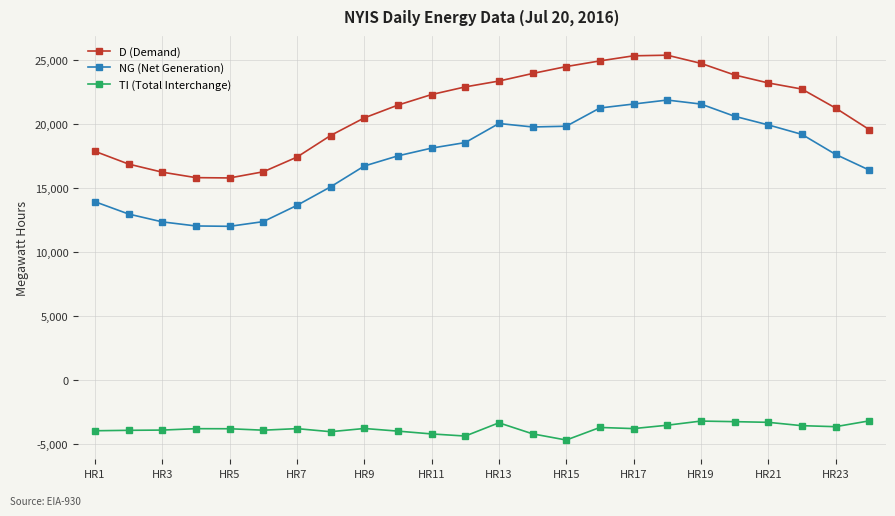

True or false: TI (Total Interchange) has more than 0 points higher than both neighbors.

True